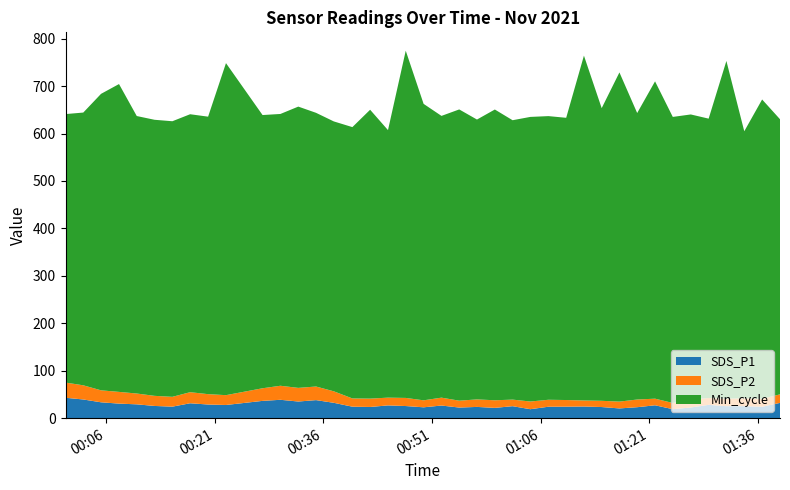

What is the maximum value for SDS_P1?

43.0